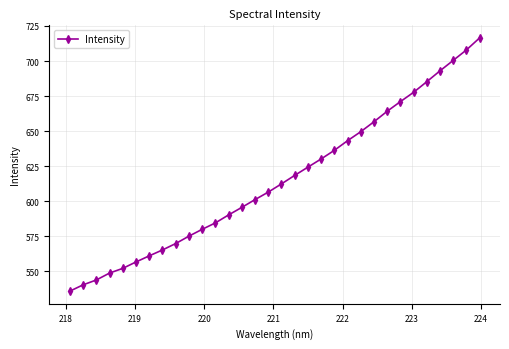

What is the greatest value displayed?

716.4